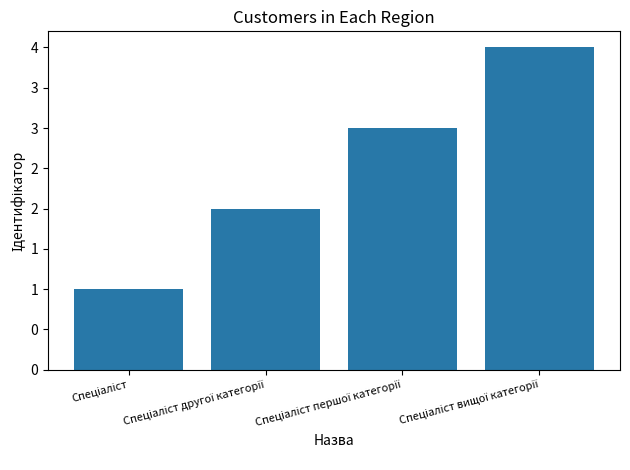

What position from the left is Спеціаліст вищої категорії?

4